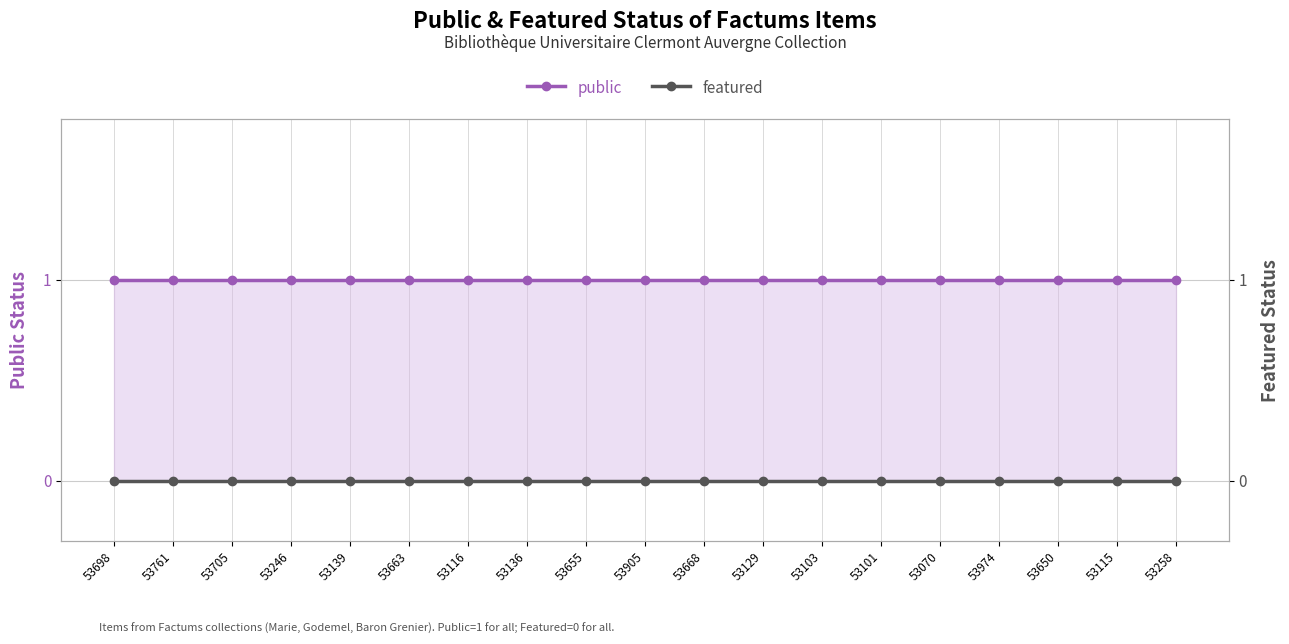

At which label does featured reach its minimum?

53698